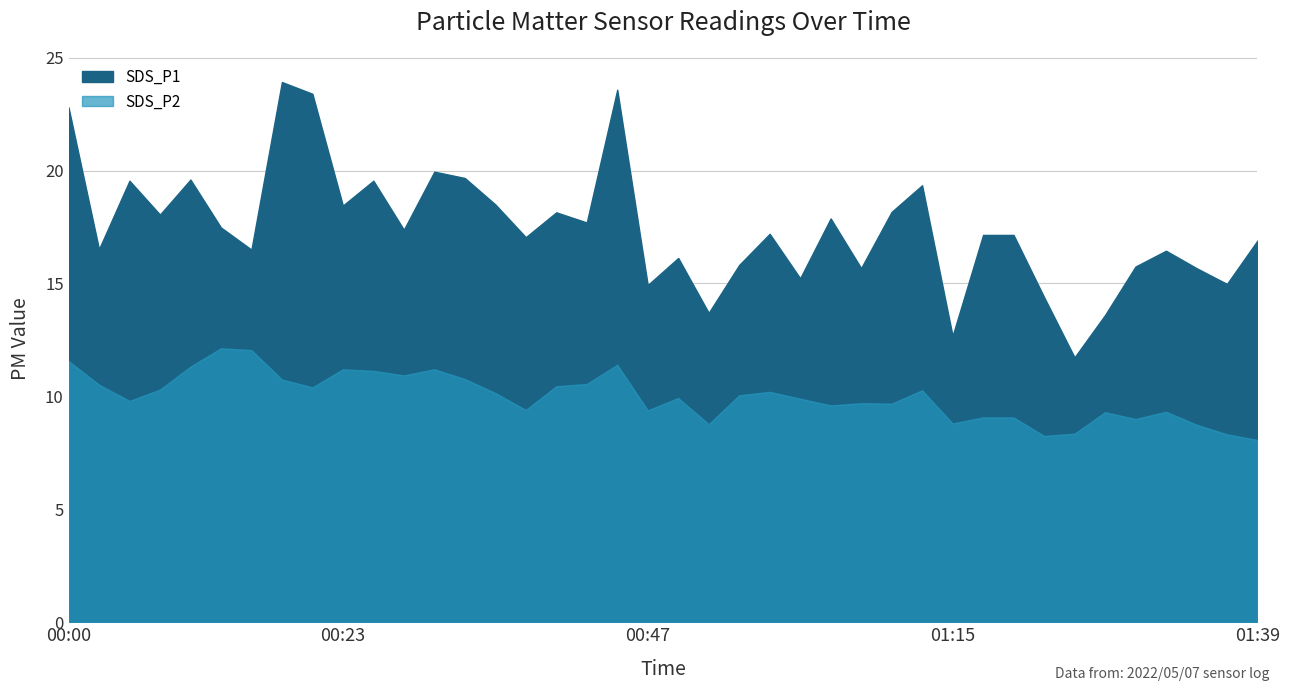

Reading right to left, extract all data points from this chart.

SDS_P1: 16.9	15.0	15.7	16.4	15.8	13.6	11.7	14.4	17.1	17.1	12.7	19.4	18.2	15.7	17.9	15.2	17.2	15.8	13.7	16.1	14.9	23.6	17.7	18.1	17.1	18.5	19.7	19.9	17.4	19.6	18.4	23.4	23.9	16.5	17.5	19.6	18.1	19.6	16.5	22.8
SDS_P2: 8.1	8.3	8.8	9.3	9.0	9.3	8.3	8.2	9.1	9.1	8.8	10.3	9.7	9.7	9.6	9.9	10.2	10.1	8.8	9.9	9.4	11.4	10.6	10.4	9.4	10.2	10.8	11.2	10.9	11.1	11.2	10.4	10.8	12.1	12.1	11.3	10.3	9.8	10.5	11.6